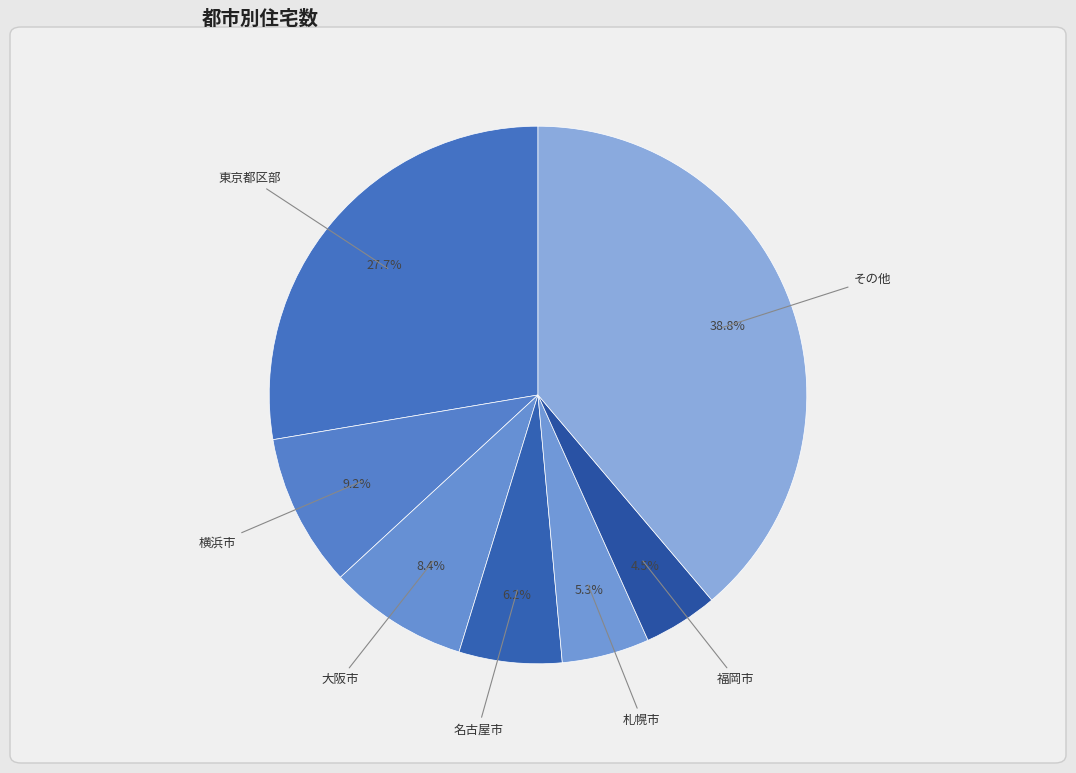

Is there a majority slice in this chart?

No